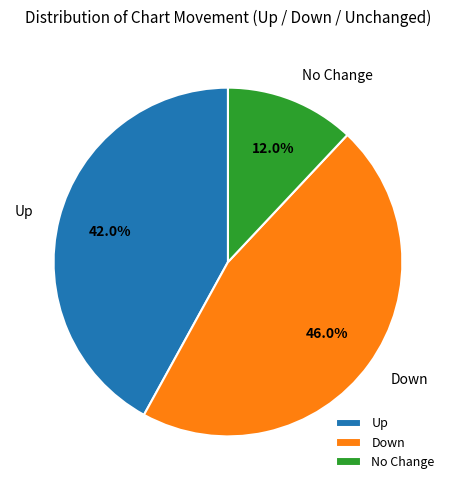

To the nearest percent, what is the average slice percentage?

33%